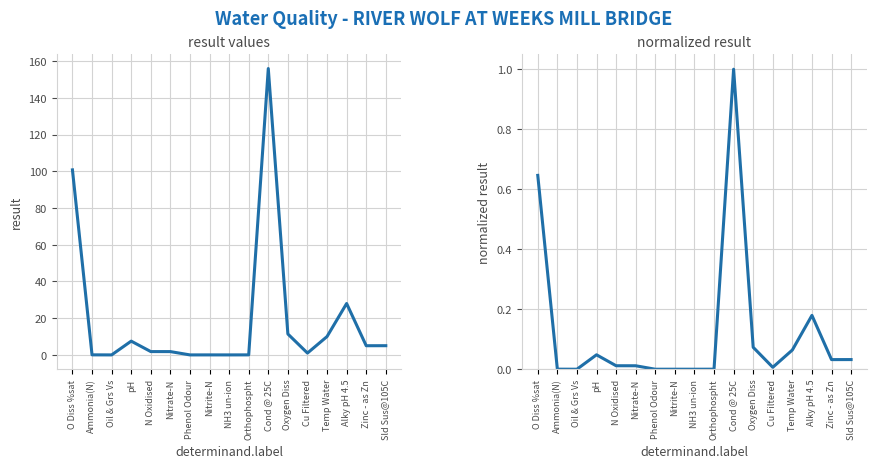

In normalized result, how many points are higher than both neighbors (excluding endpoints)?

4